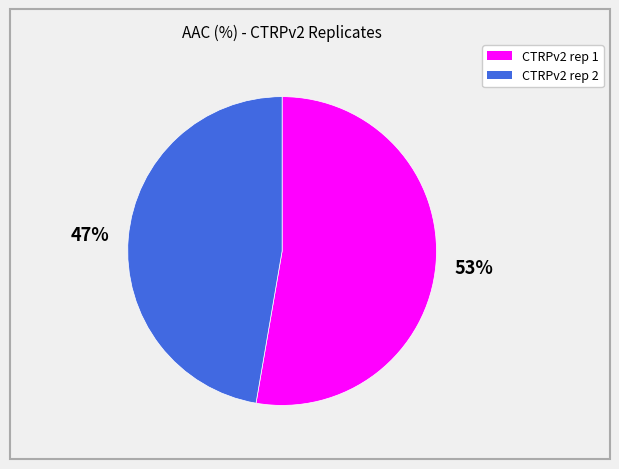

Is the sum of CTRPv2 rep 2 and CTRPv2 rep 1 greater than half?

Yes